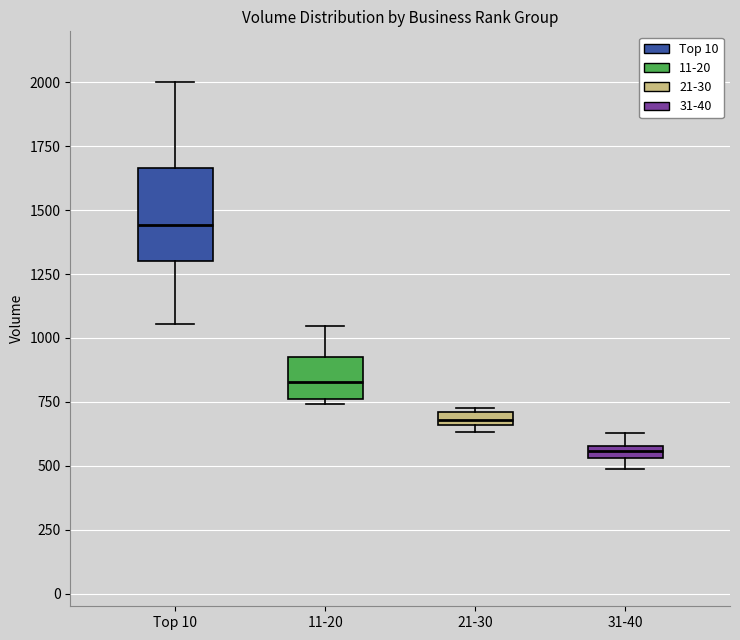

Which box has the lowest median line?

31-40